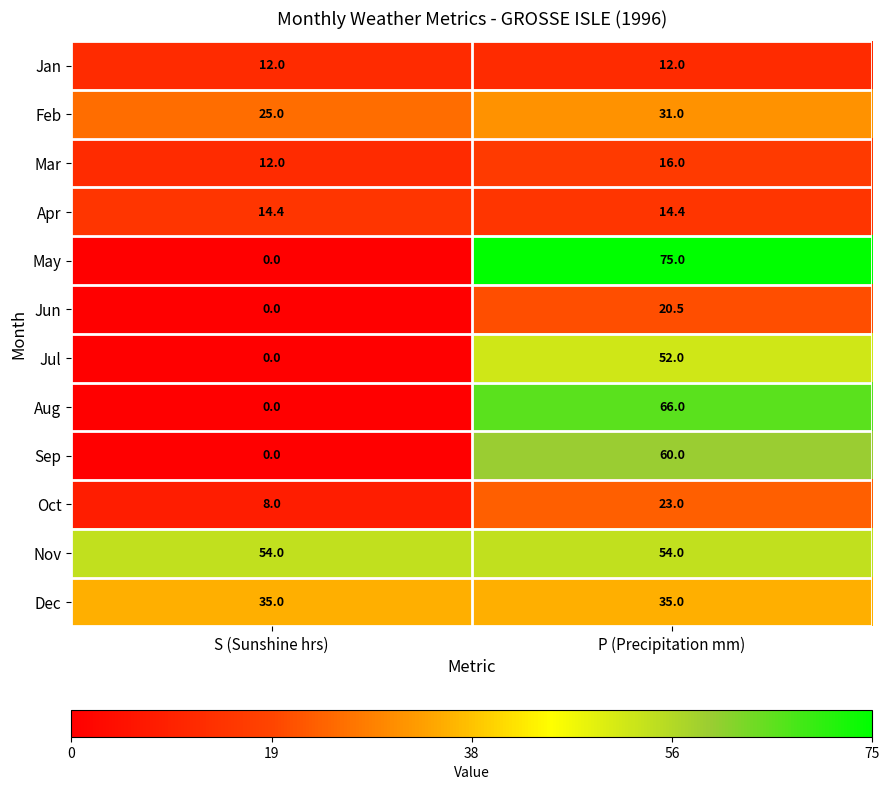

The Jan series shows 12.0 at S (Sunshine hrs). True or false?

True